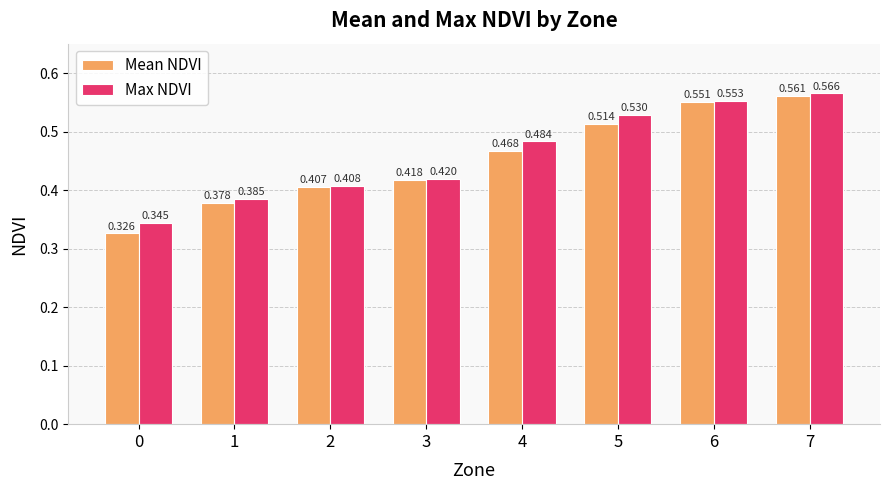

List the labels in order of Max NDVI value, largest first.

7, 6, 5, 4, 3, 2, 1, 0